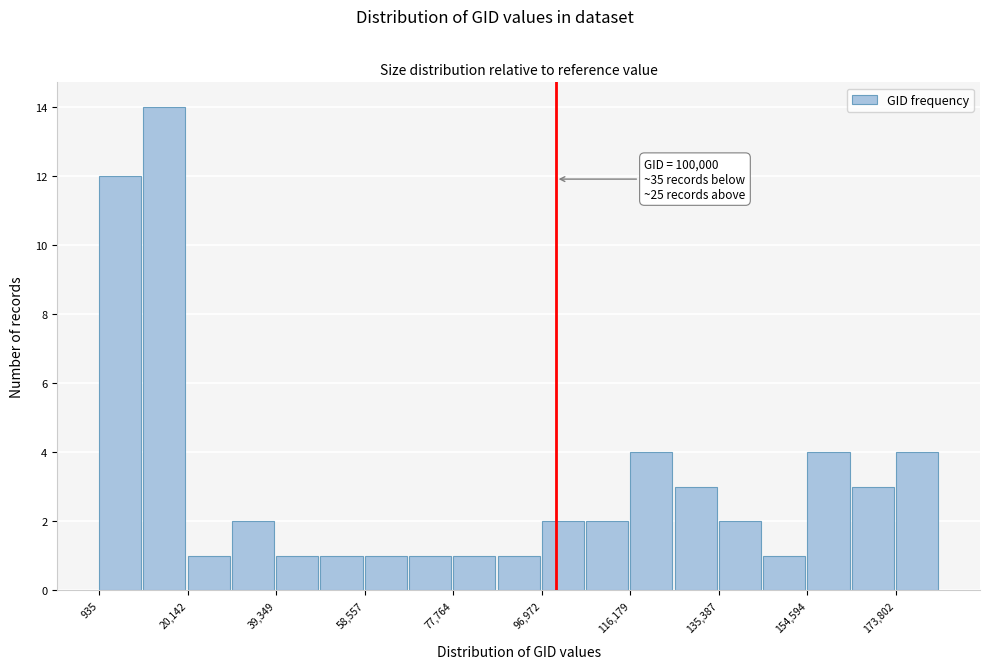

Which range on the x-axis has the tallest bar?

10000 to 20000